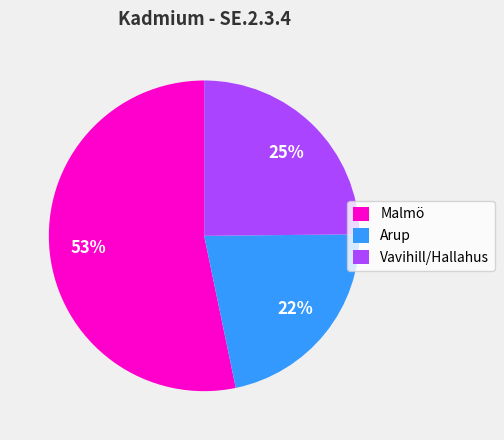

Count the number of slices in the pie.

3